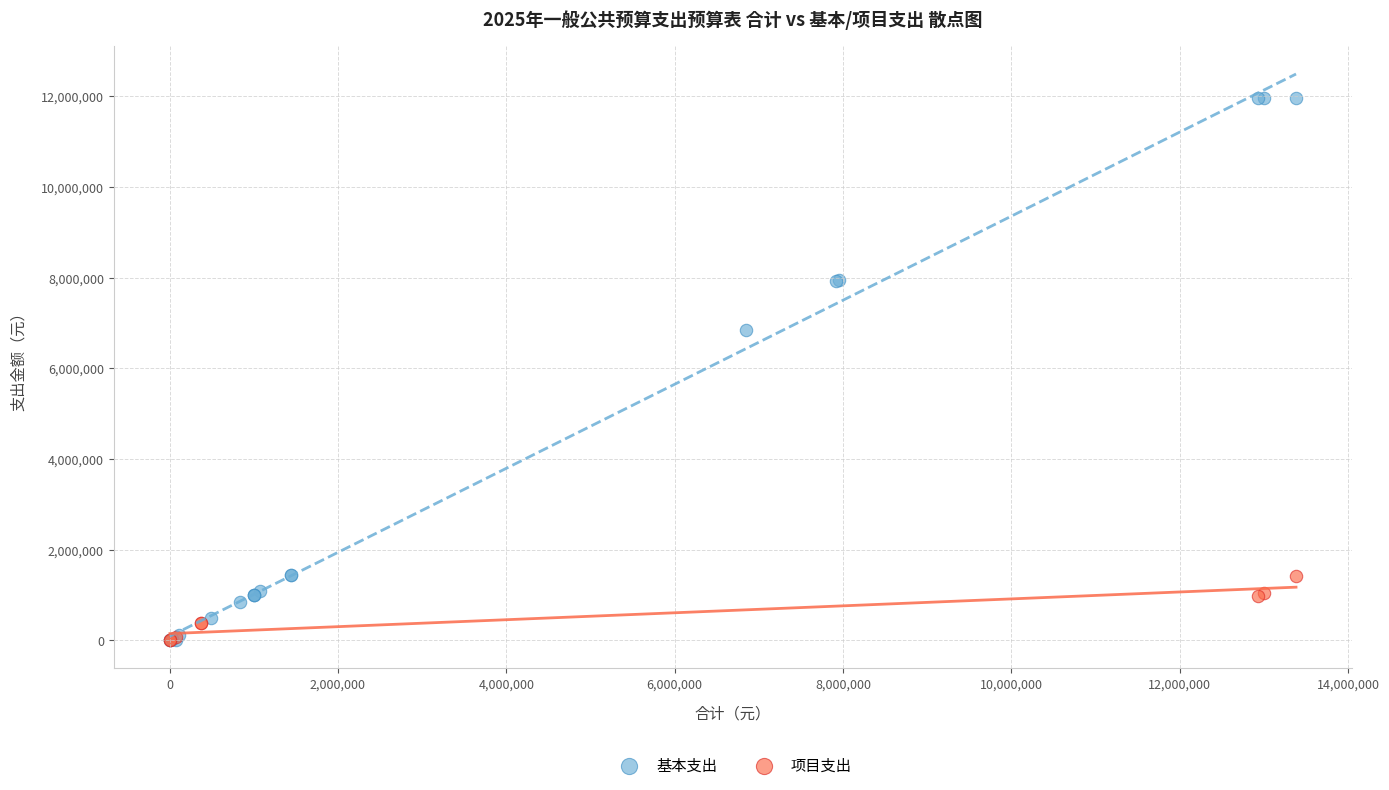

Which series has the widest spread of Y values?

基本支出